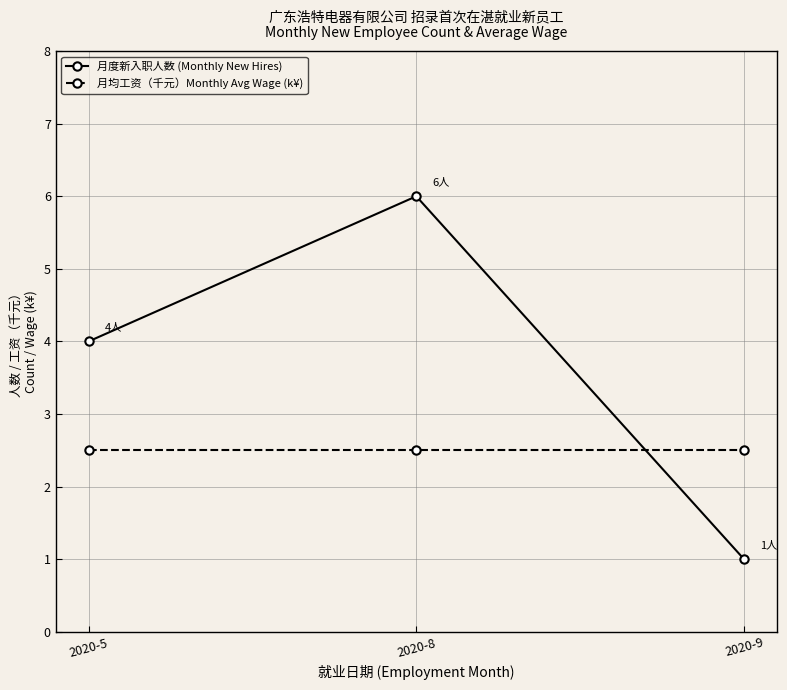

Between 2020-5 and 2020-8, which series saw the biggest shift?

月度新入职人数 (Monthly New Hires)